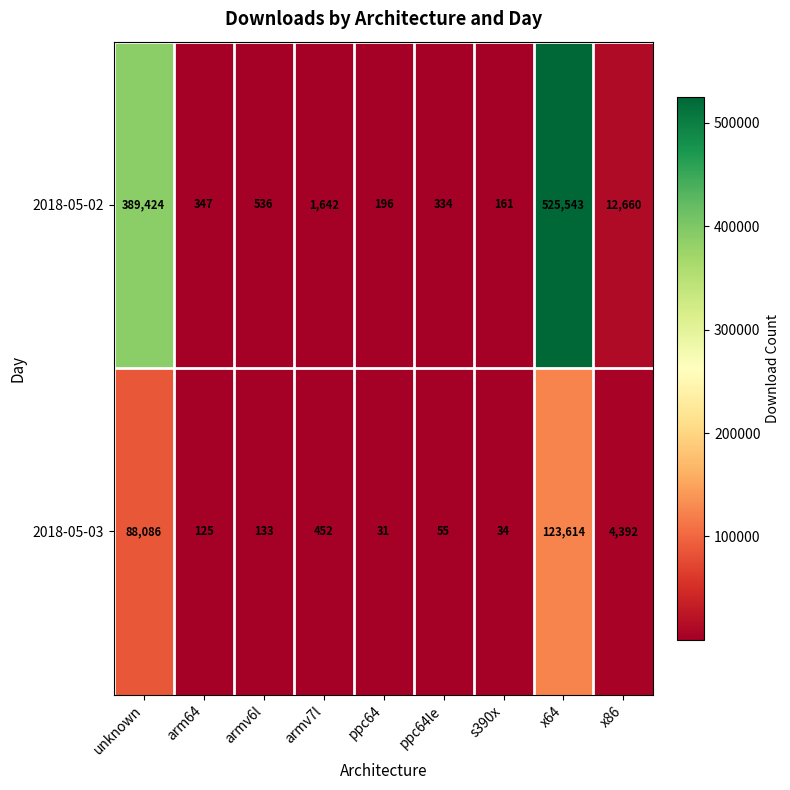

At how many categories does at least one series exceed 7204?

3